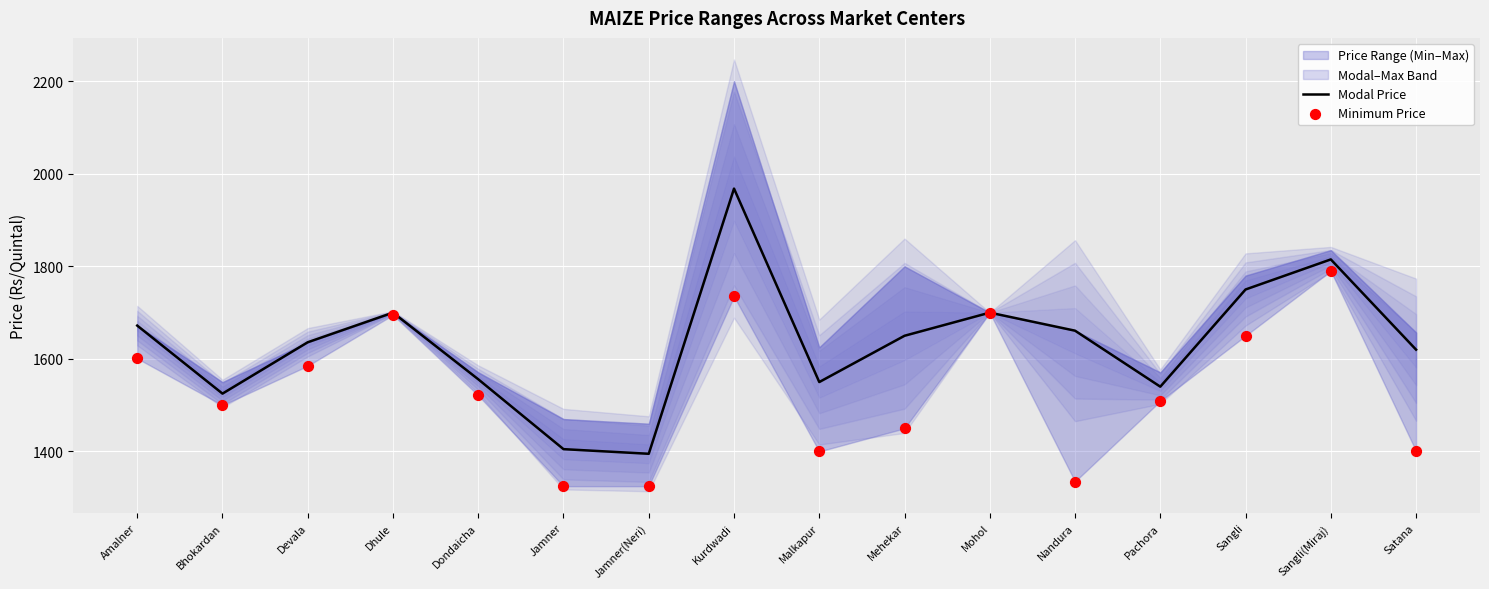

Which series has the largest Y range (max minus min)?

Modal Price